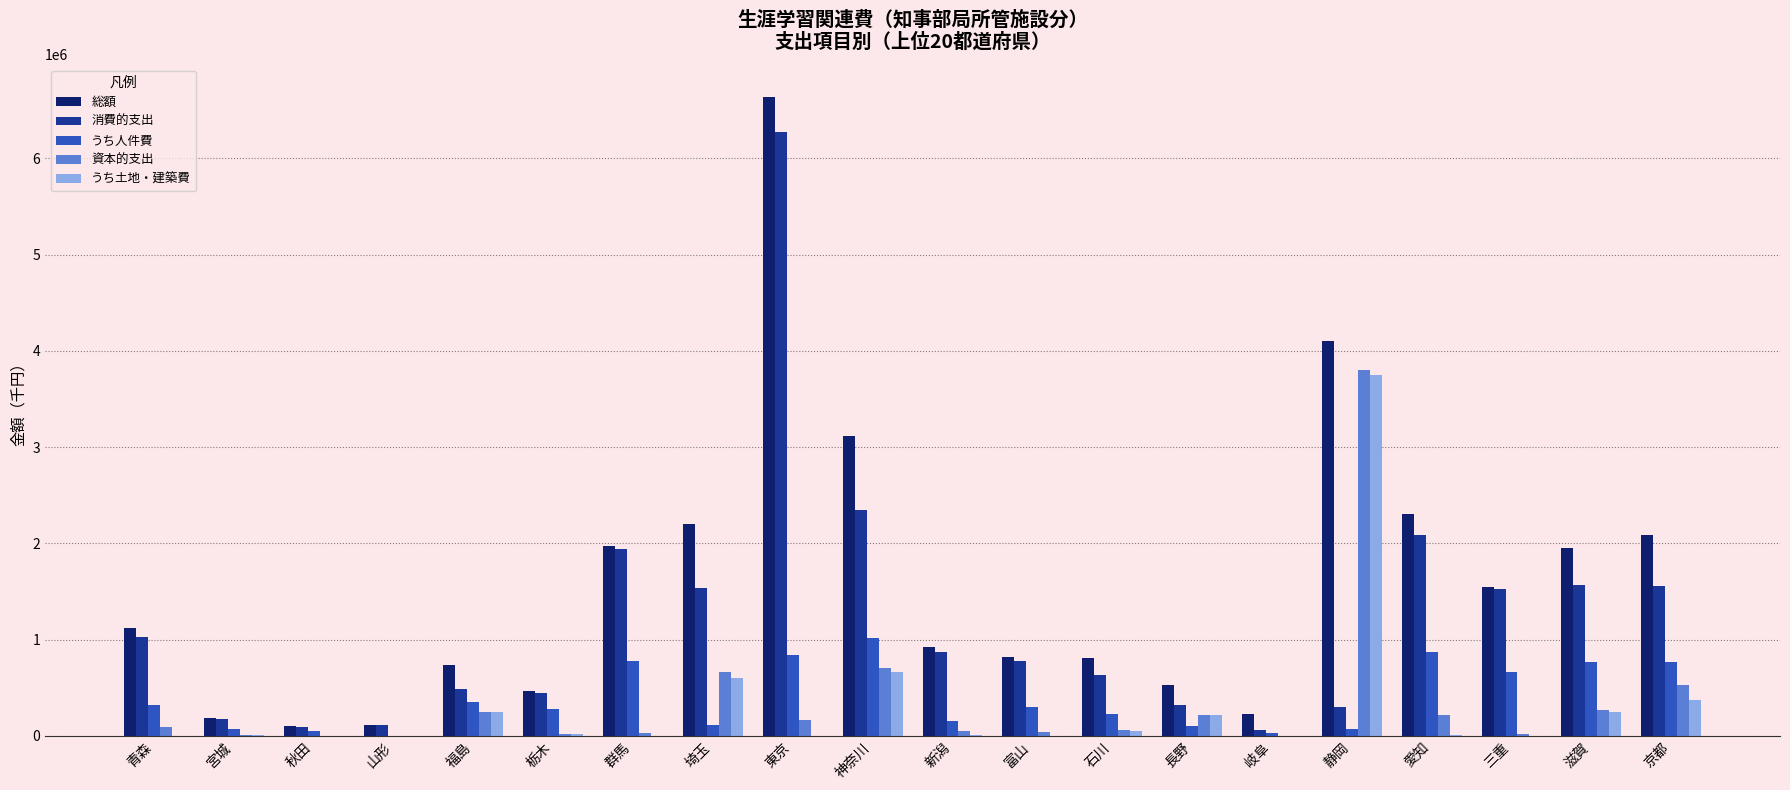

What is the sum of the 資本的支出 values at 山形 and 石川?

61341